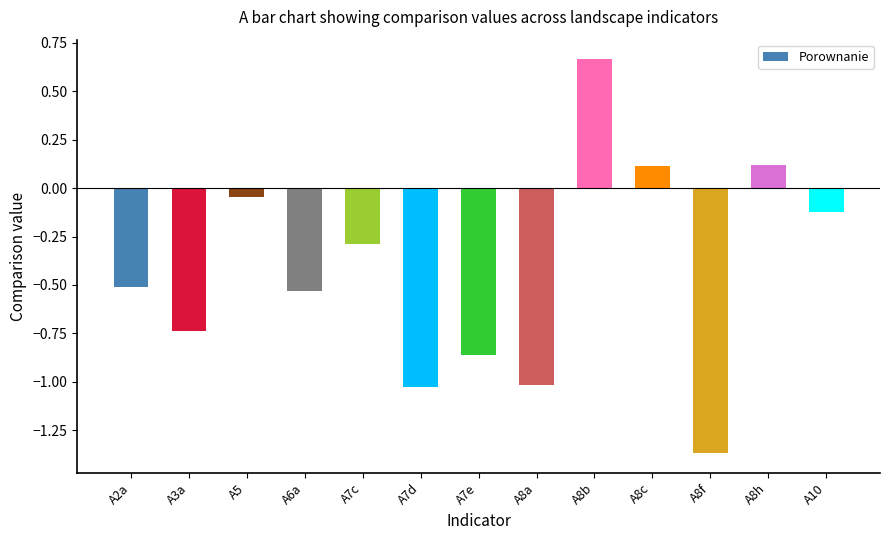

What is the difference between the maximum and minimum values?

2.0